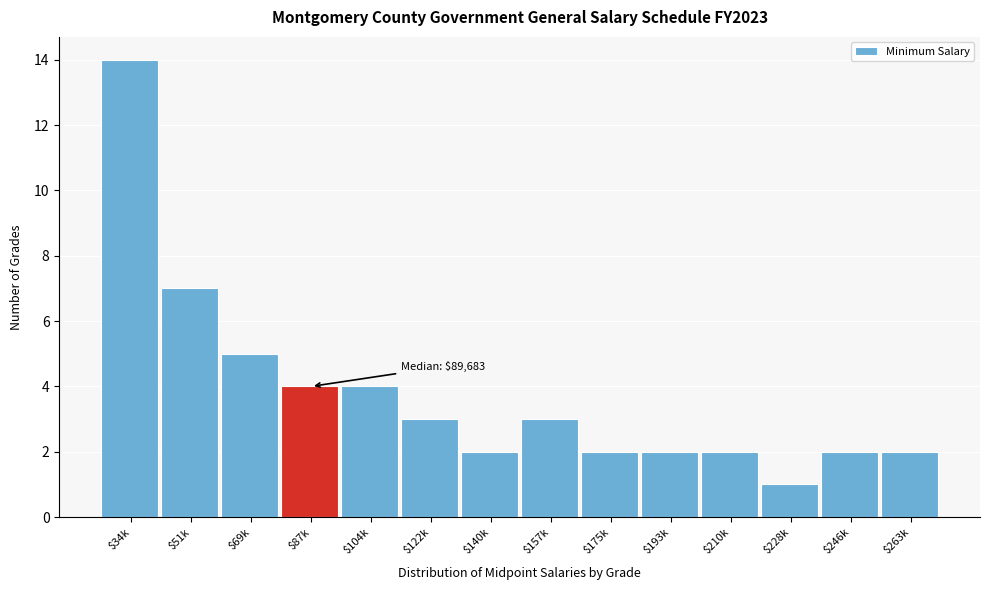

Reading left to right, what are all the values shown in this chart?

14	7	5	4	4	3	2	3	2	2	2	1	2	2